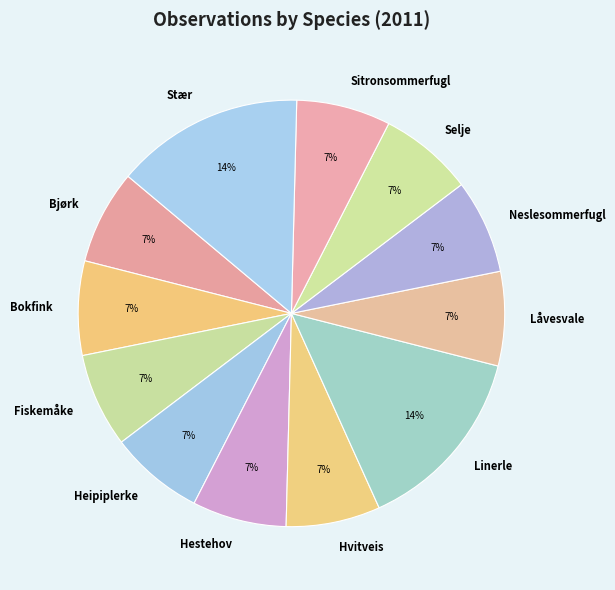

Which has a higher value, Linerle or Hvitveis?

Linerle